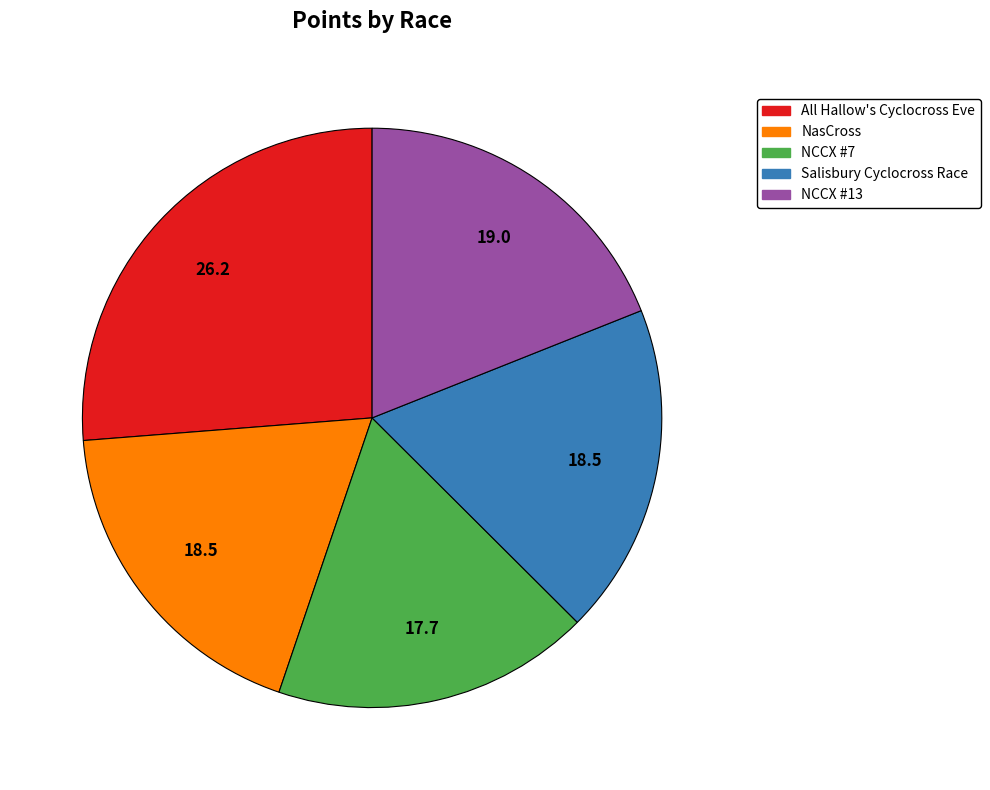

Is it true that NCCX #7 is 18% of the pie?

True